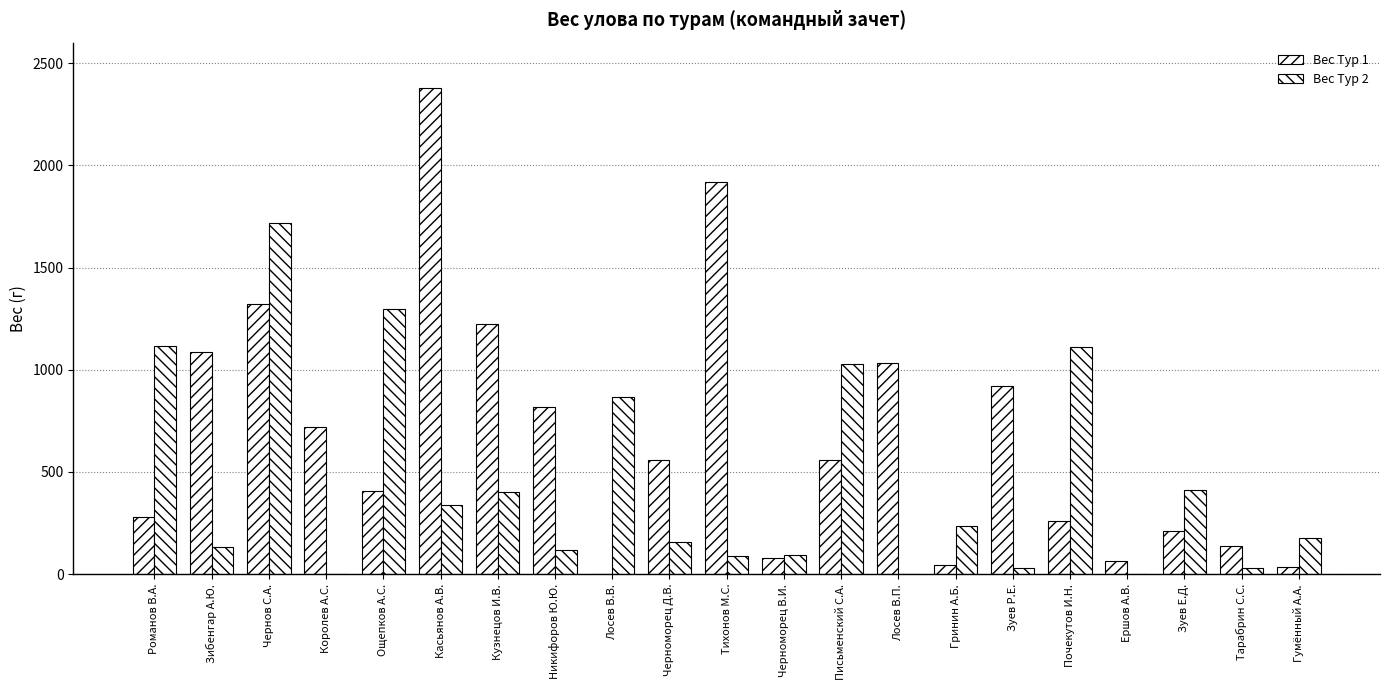

What is the total value across all series at Романов В.А.?

1396